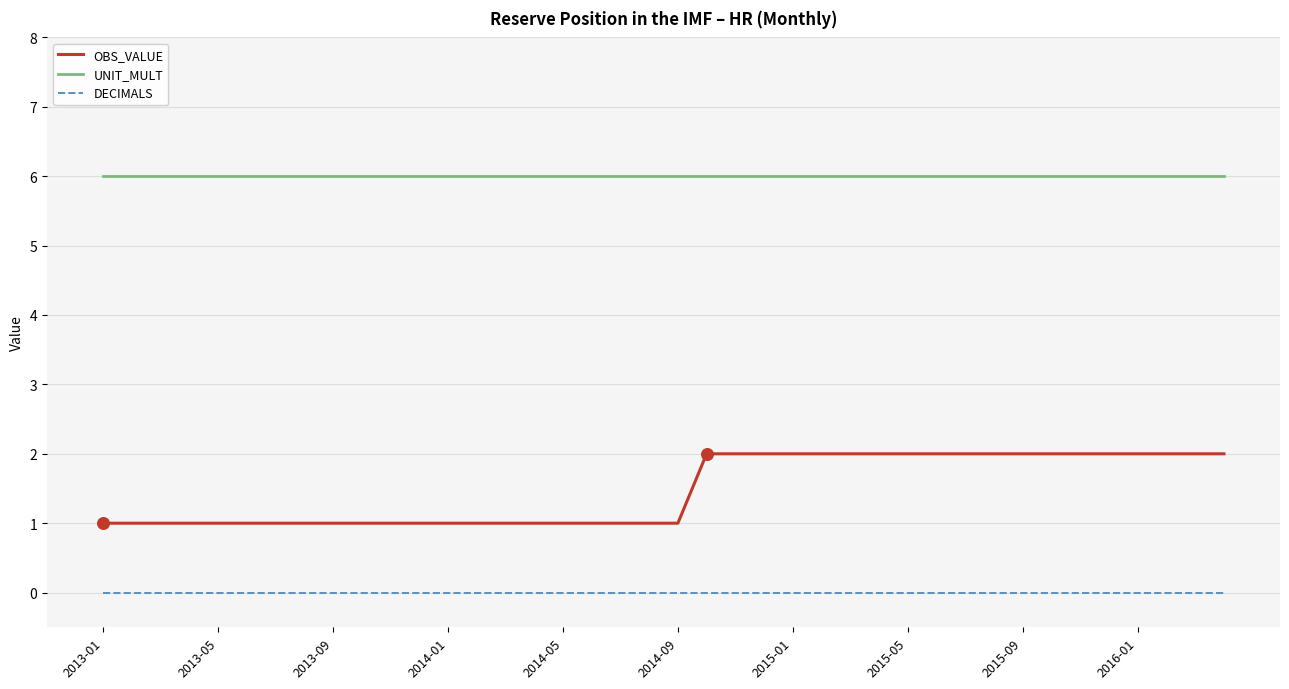

Which series has the largest total across all categories?

UNIT_MULT